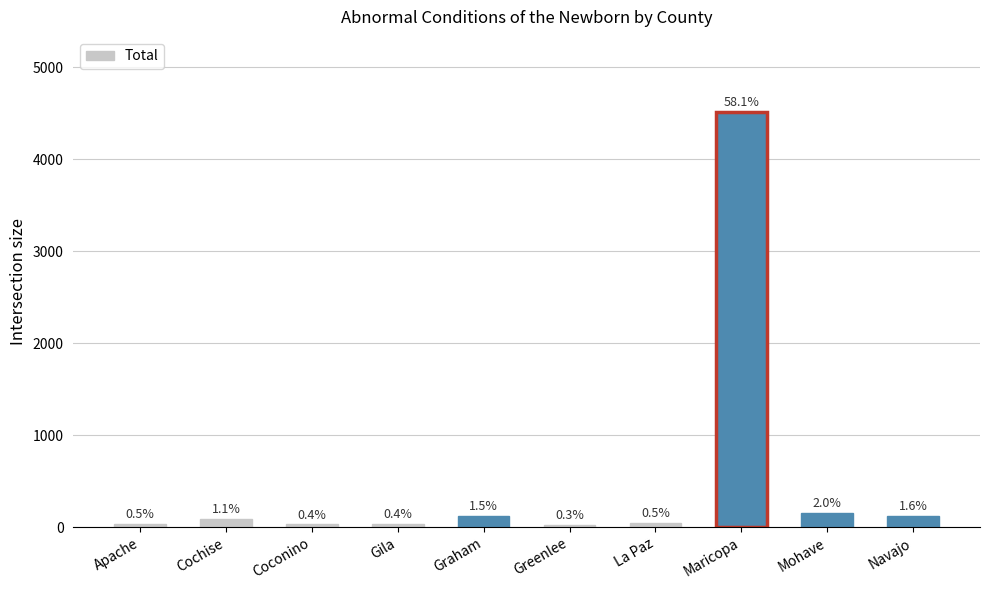

Are the bars horizontal?

No